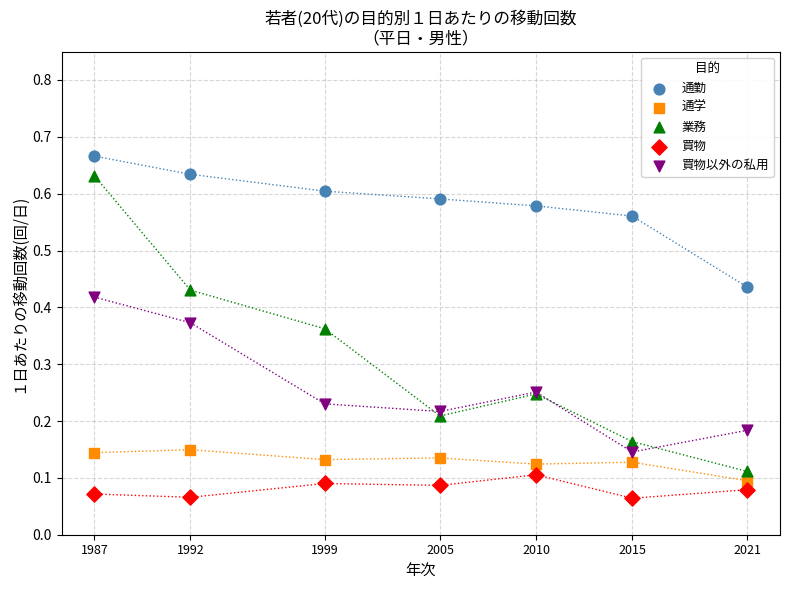

Which series contains the lowest Y value?

買物